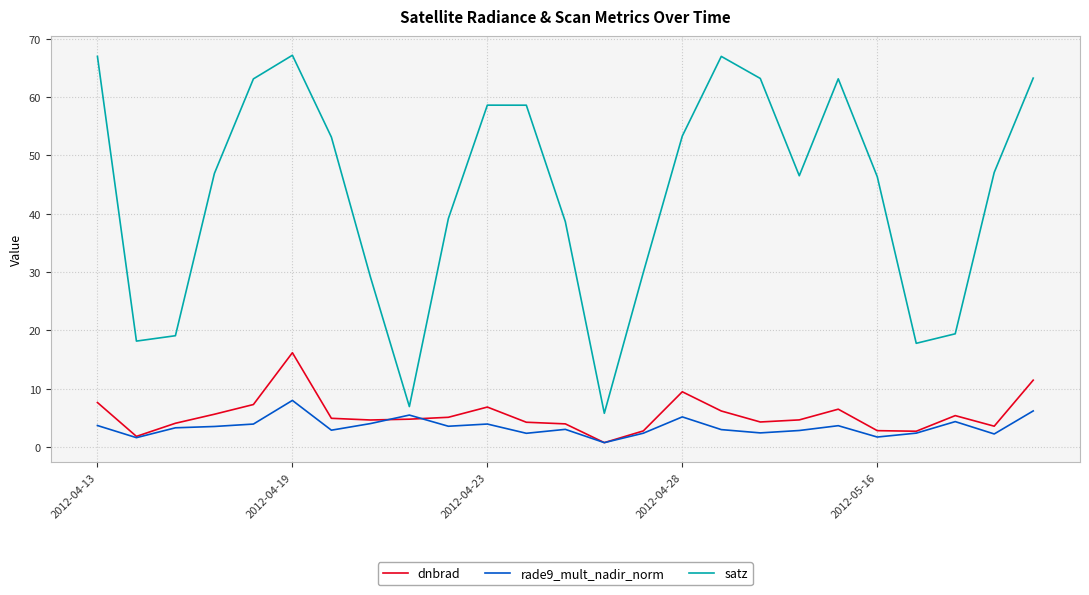

List the series in order of their peak value, lowest first.

rade9_mult_nadir_norm, dnbrad, satz